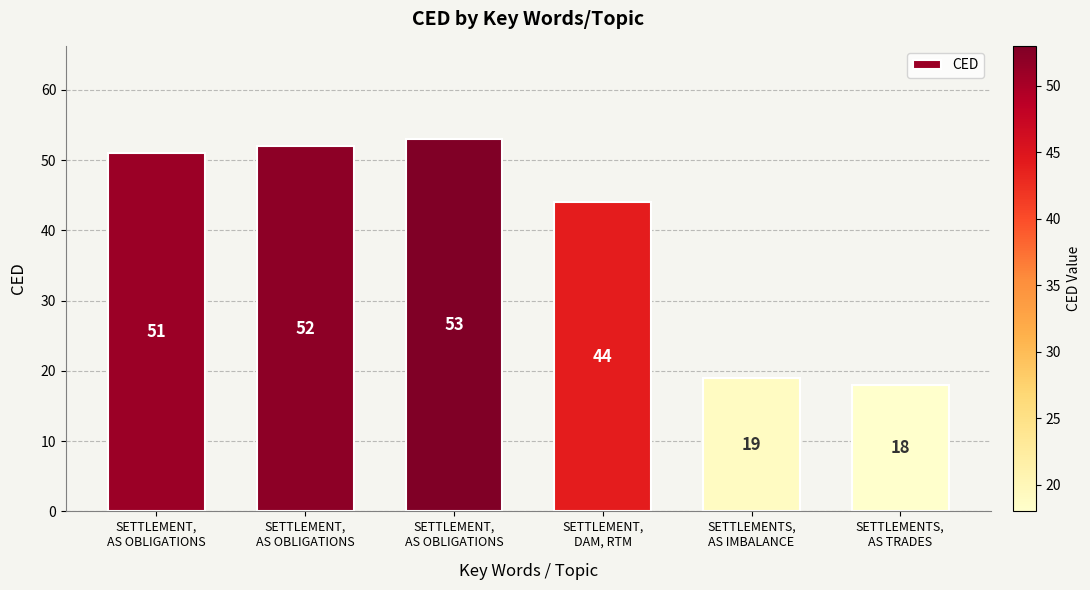

List the labels in order of value, largest first.

SETTLEMENT,
AS OBLIGATIONS, SETTLEMENT,
AS OBLIGATIONS, SETTLEMENT,
AS OBLIGATIONS, SETTLEMENT,
DAM, RTM, SETTLEMENTS,
AS IMBALANCE, SETTLEMENTS,
AS TRADES